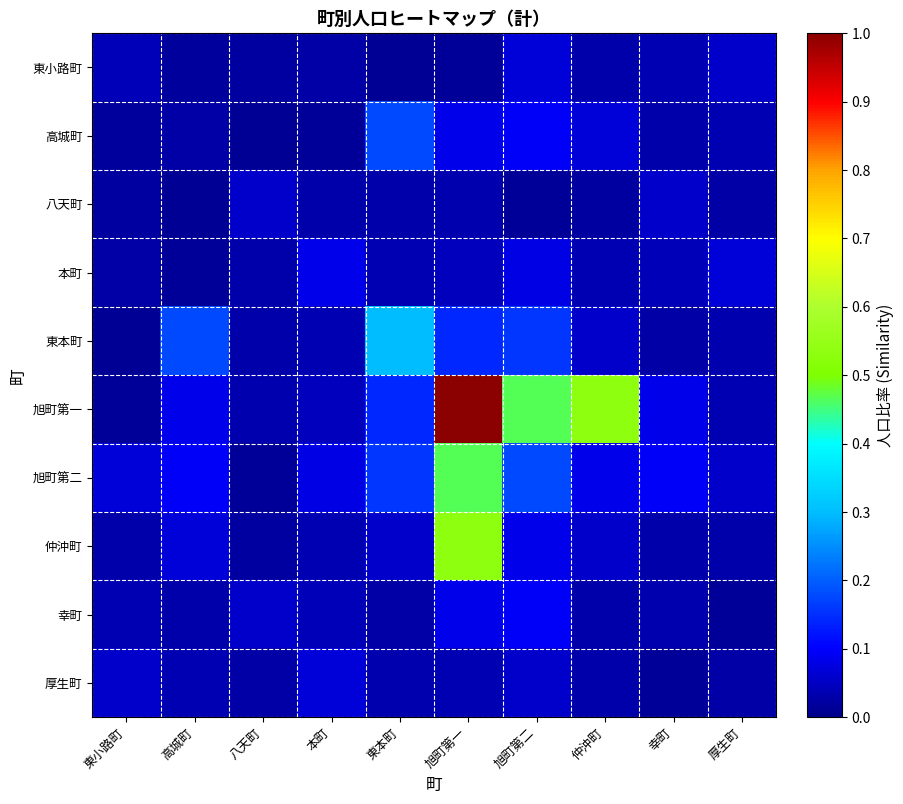

At which category is the sum across all series the highest?

旭町第一